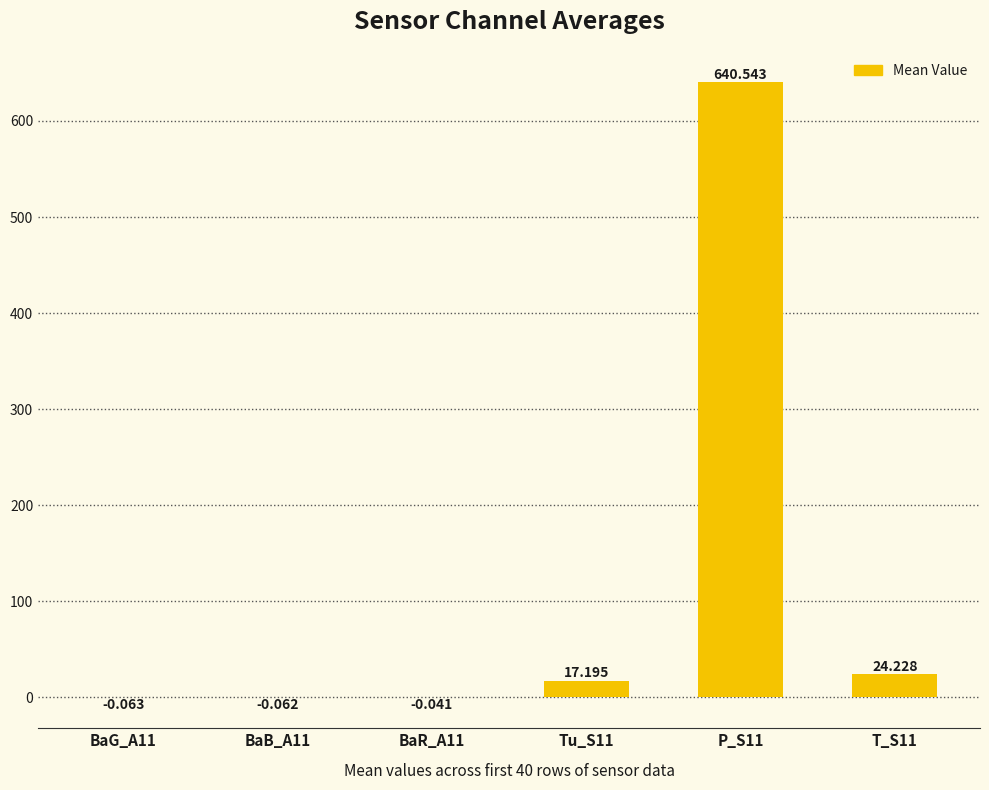

What is the change in value from BaG_A11 to P_S11?

+640.6